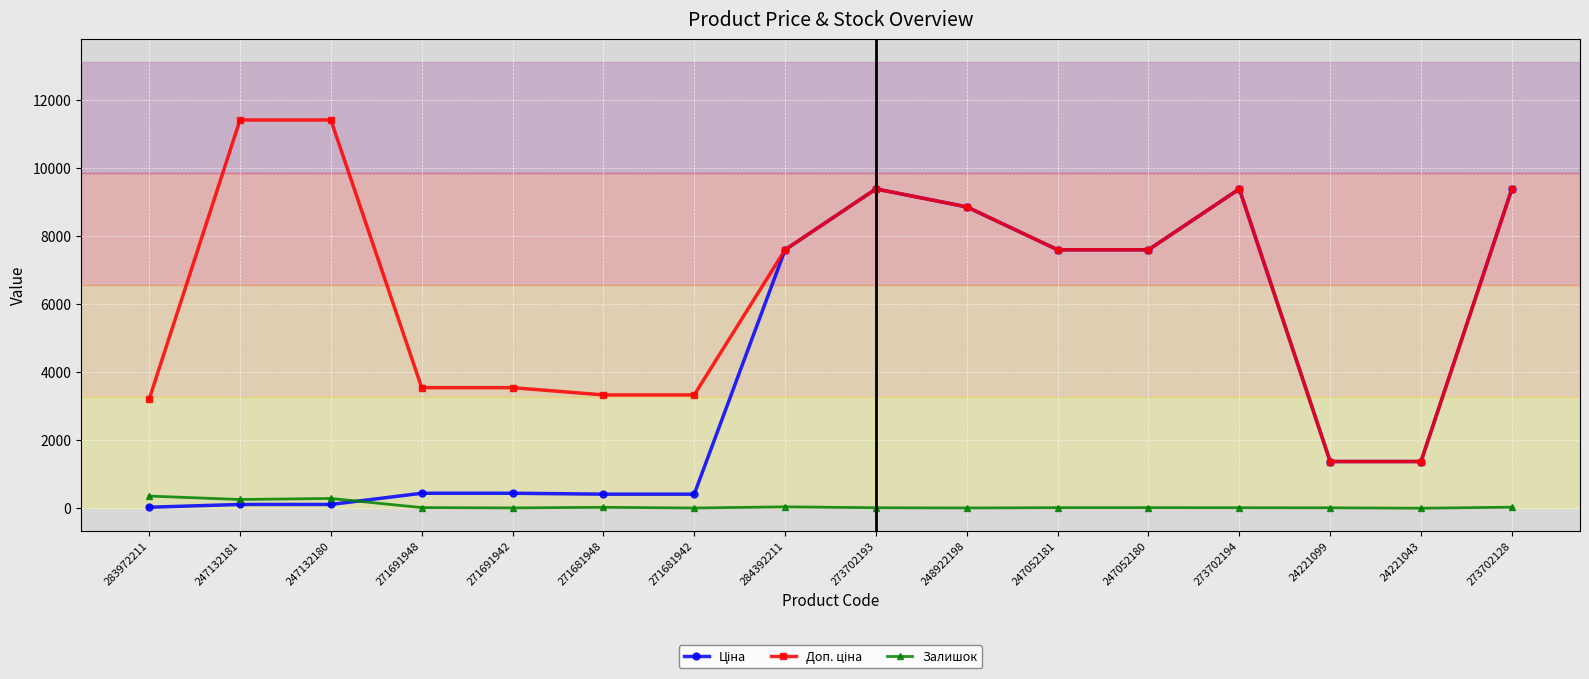

What is the maximum value shown in the chart?

11410.0